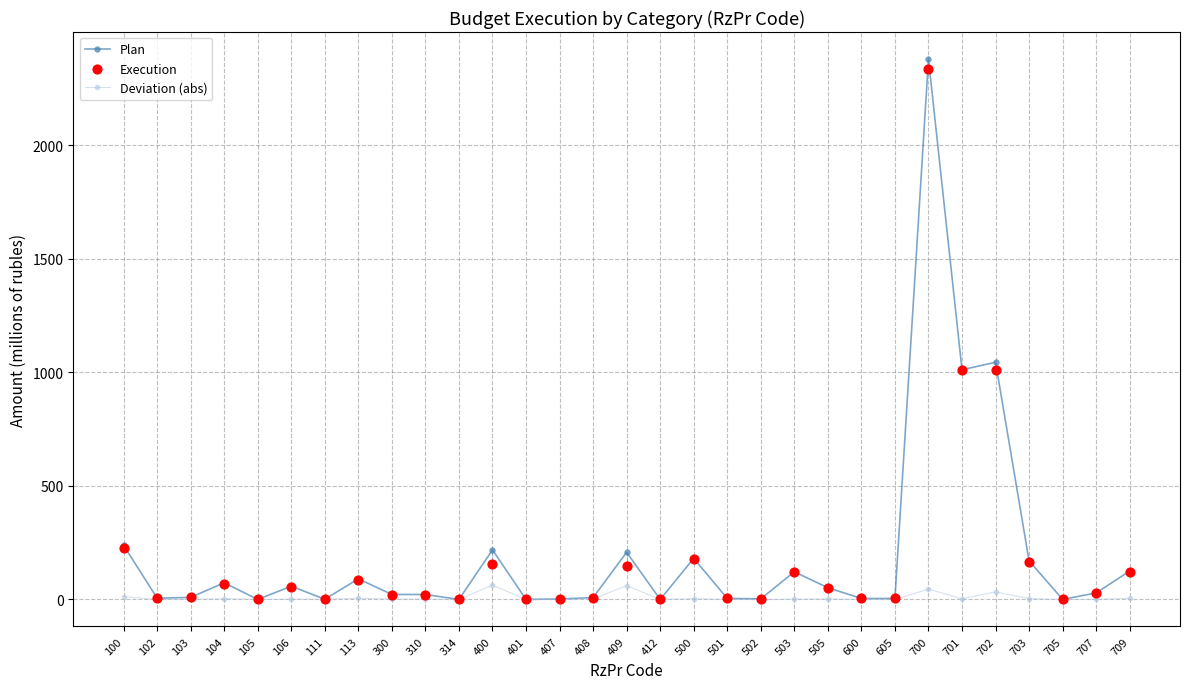

What are all the series names shown in the legend?

Plan, Deviation (abs), Execution